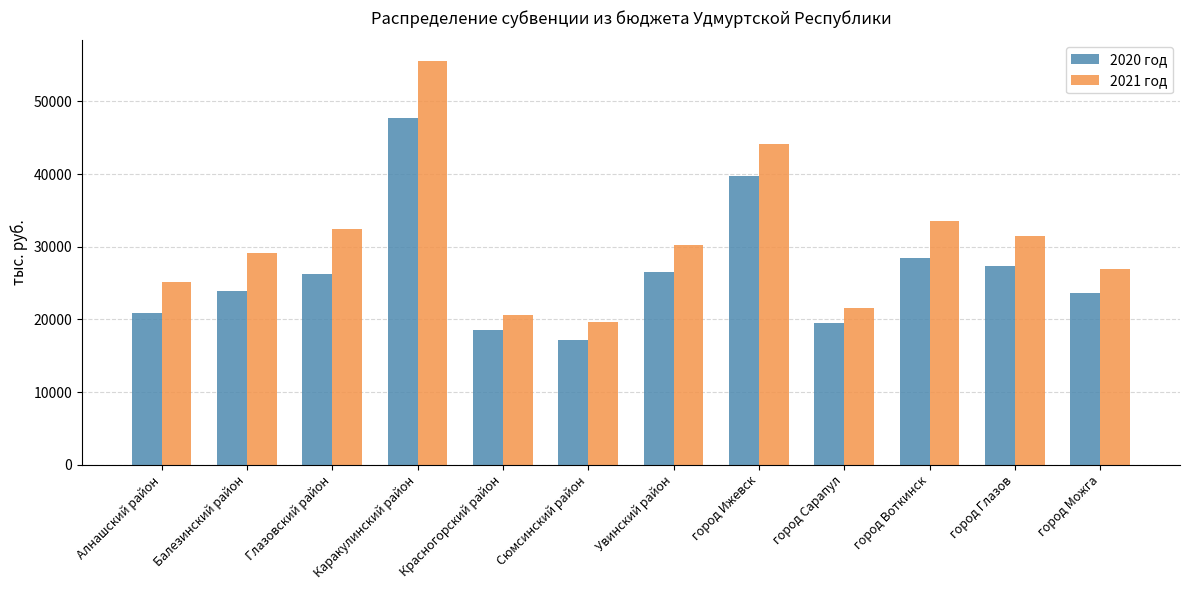

What is the minimum value for 2020 год?

17134